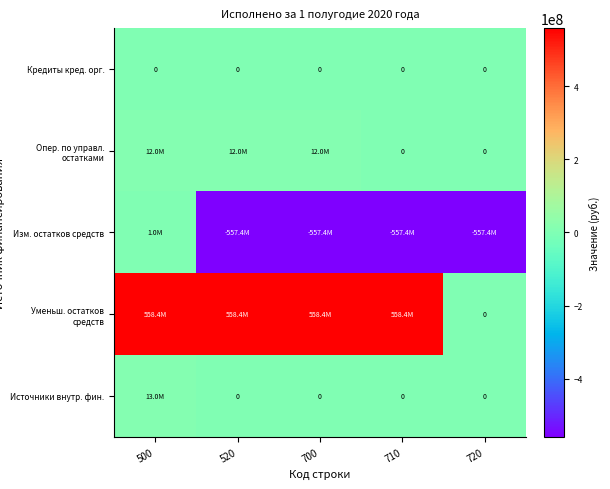

The value of Источники внутр. фин. at 710 is 0.0. True or false?

True